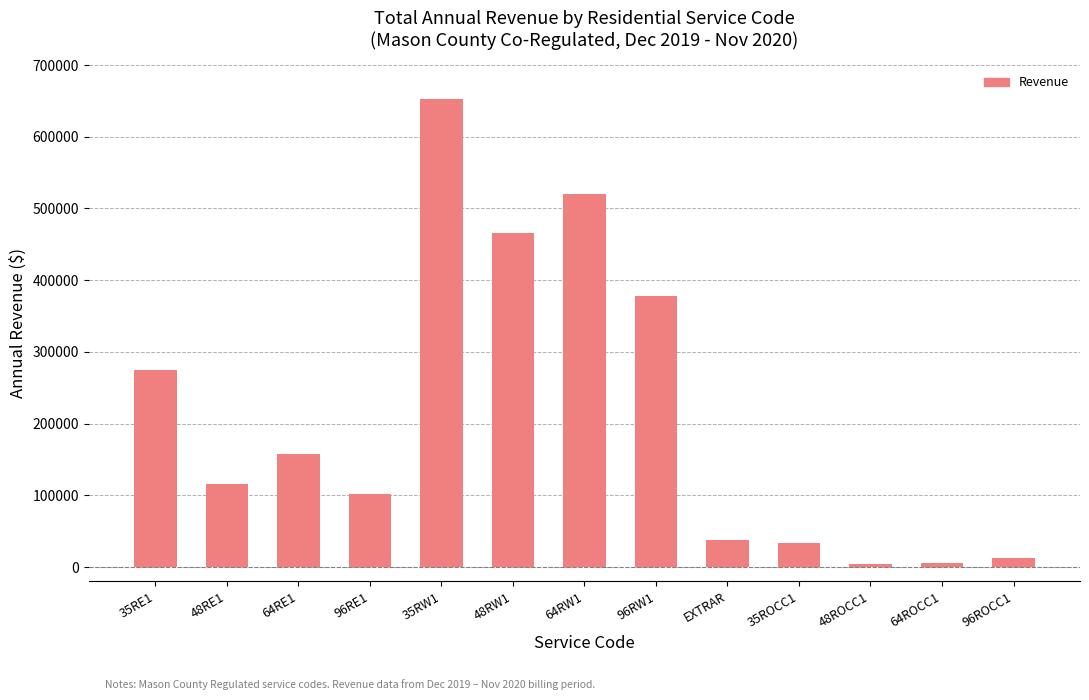

Count the number of categories in the chart.

13